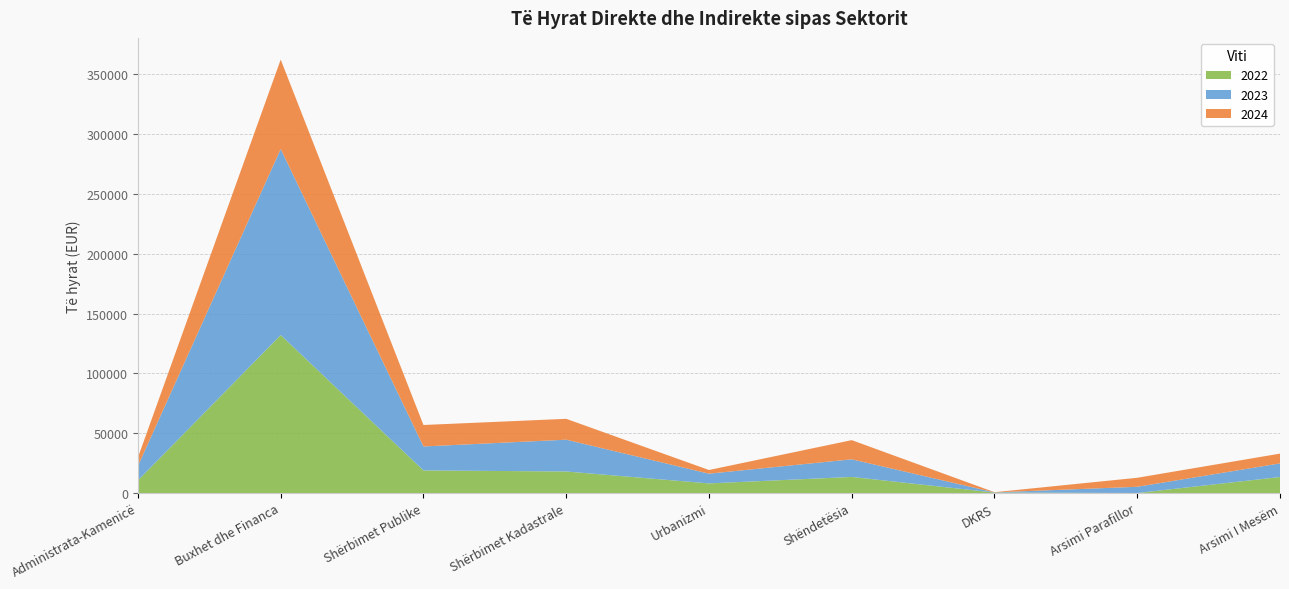

Reading left to right, transcribe all the data shown in this chart.

2022: 10540.0	132038.2	18889.6	17996.0	8030.6	13441.0	393.0	0.0	13362.5
2023: 12135.0	155567.0	20024.1	26587.0	8141.8	14745.3	130.0	5201.0	11400.0
2024: 7055.5	74747.9	17949.2	17440.0	3055.0	16022.1	164.0	7535.5	8170.0